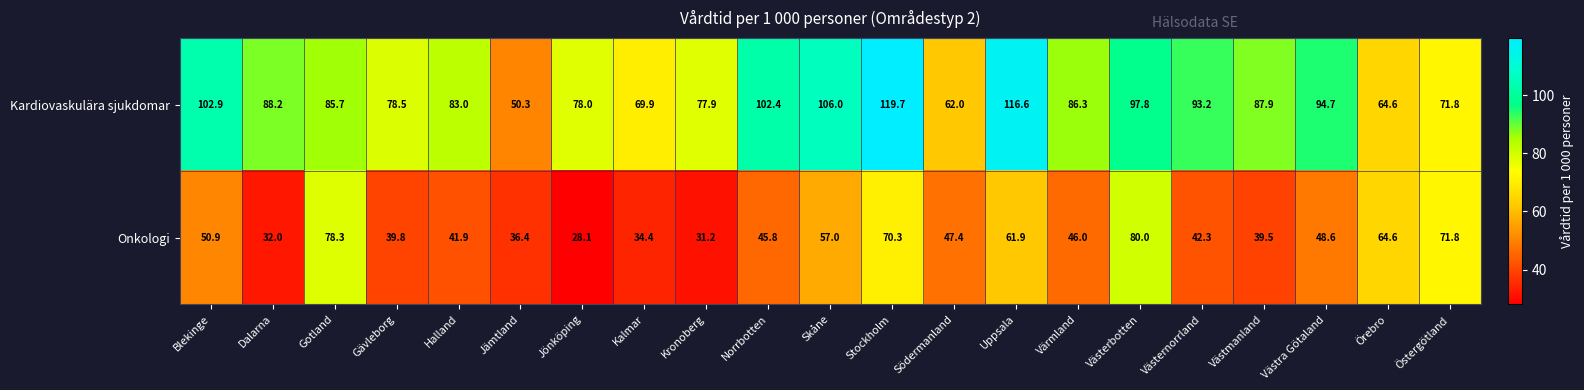

Read the Kardiovaskulära sjukdomar value at Uppsala.

116.6